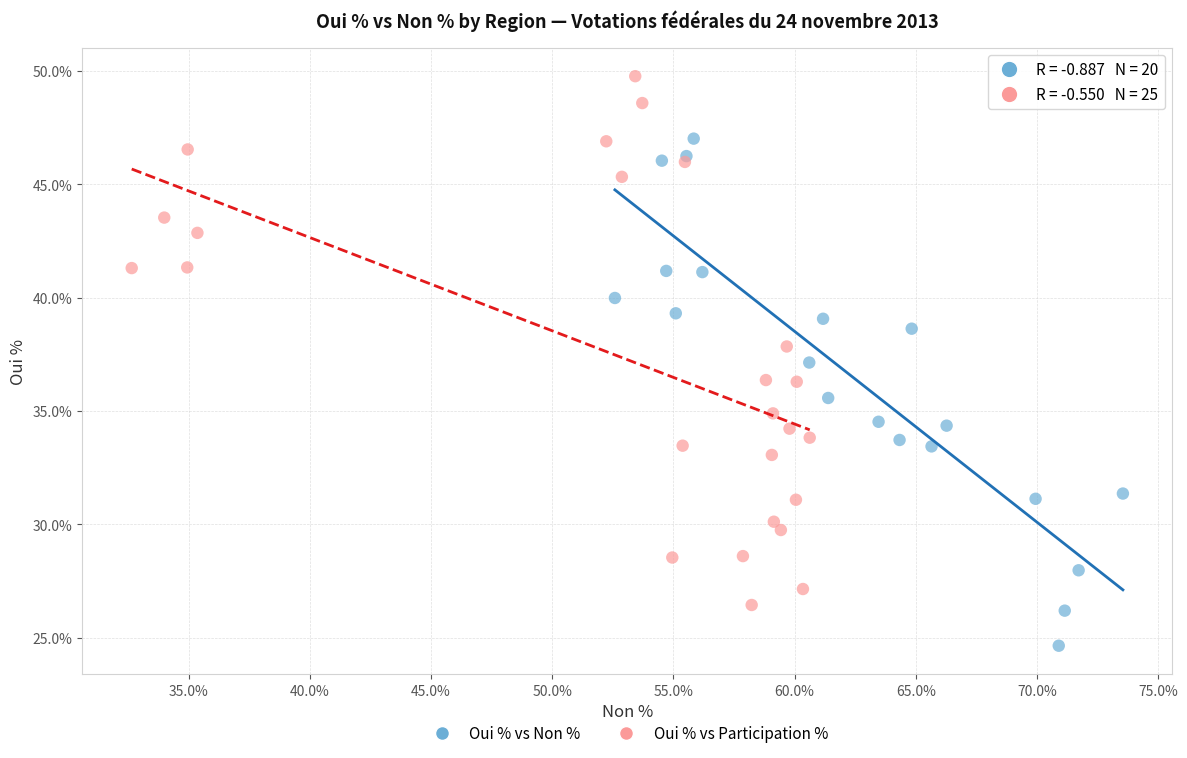

Which series contains the highest Y value?

Oui % vs Participation %